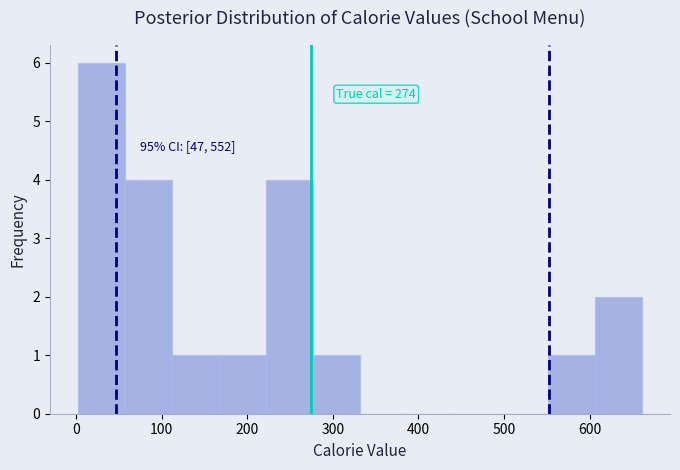

Over which range of the x-axis is the bar tallest?

0 to 60